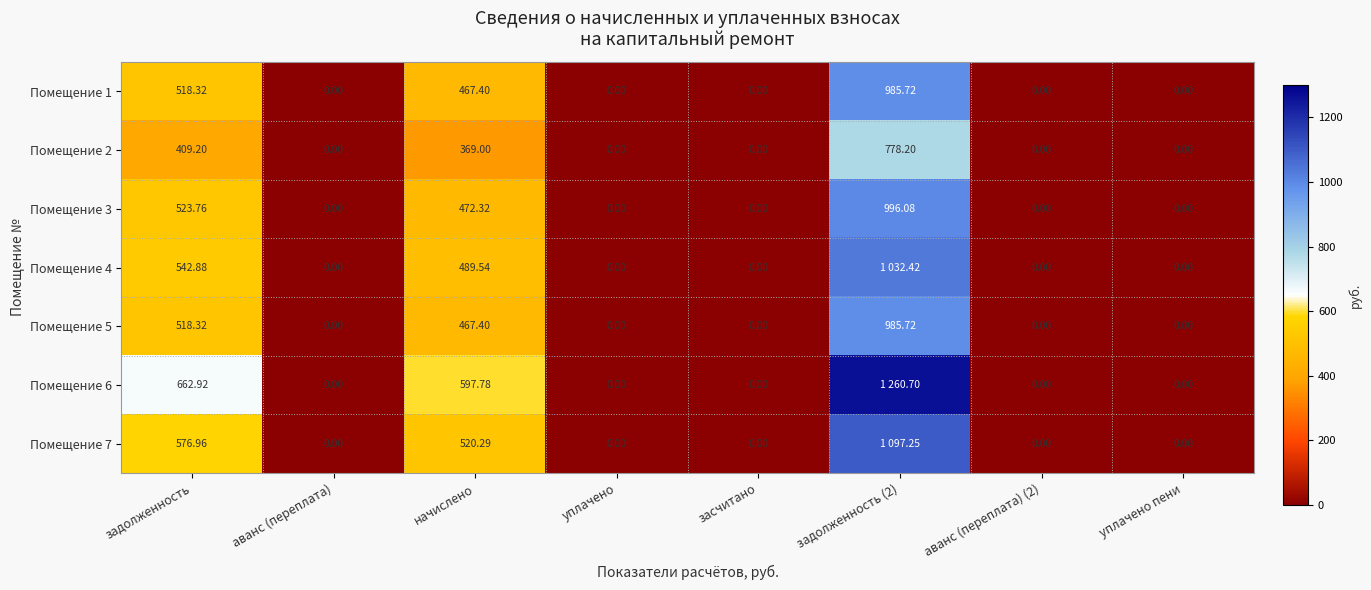

At which label is Помещение 2 closest to 389?

начислено